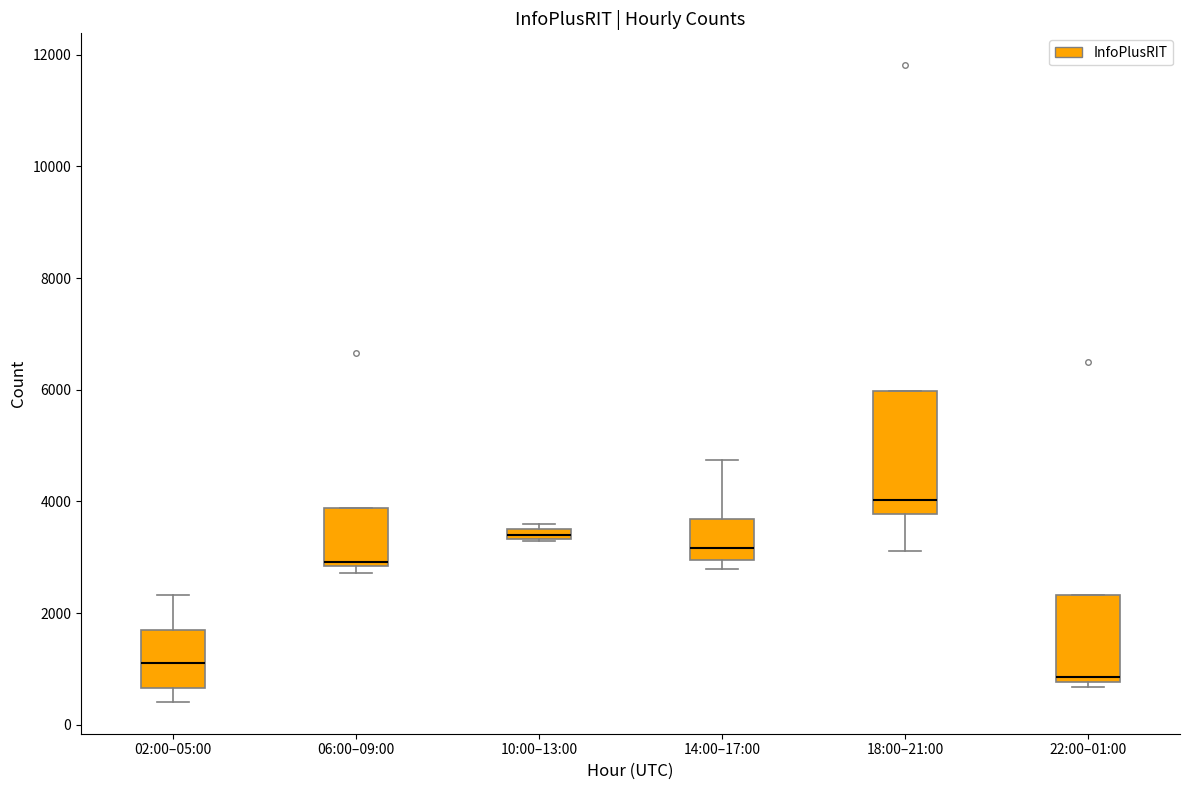

Which box's median line is the lowest?

22:00–01:00